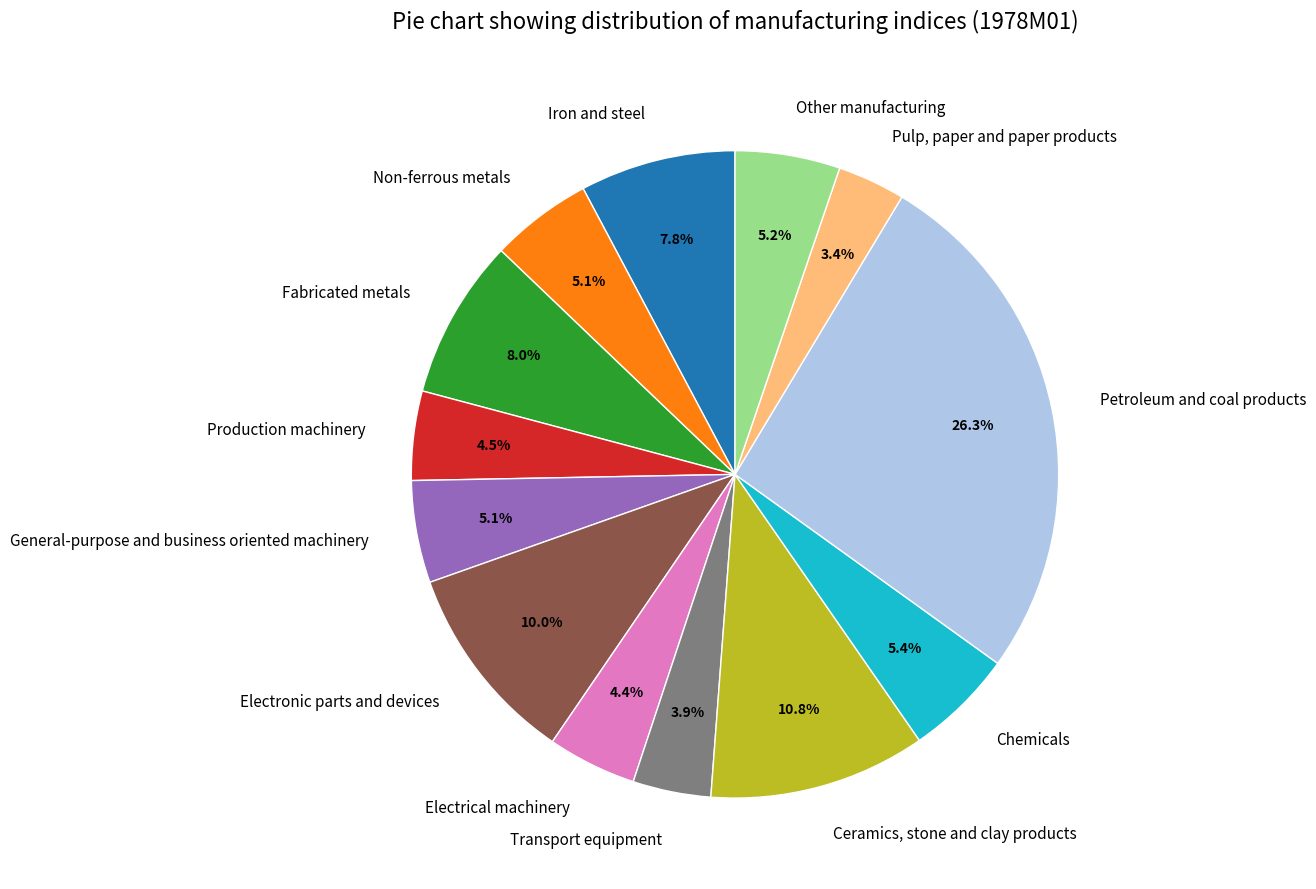

What is the largest slice in the pie chart?

Petroleum and coal products